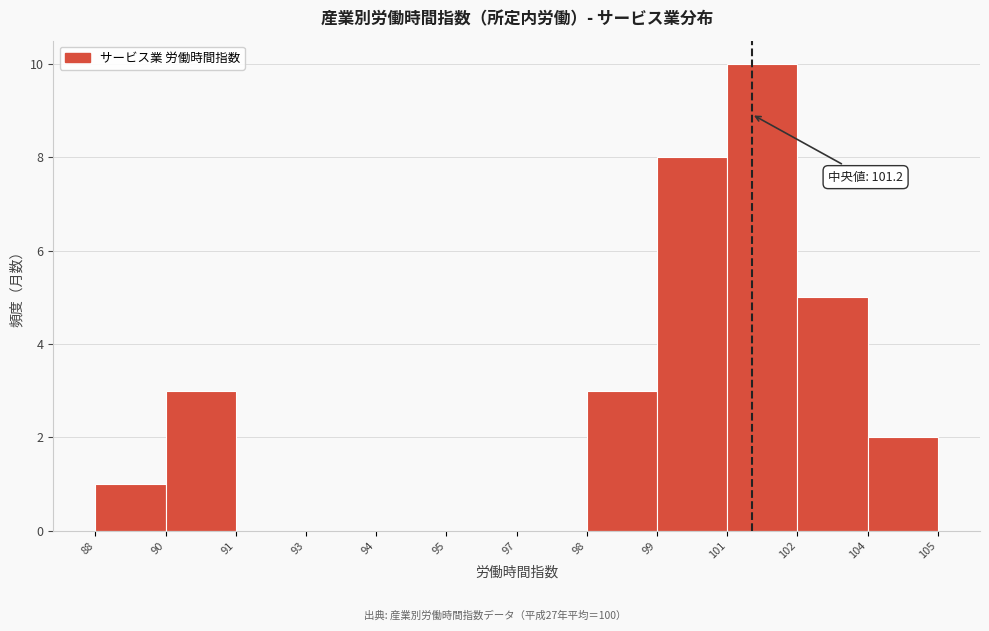

Reading left to right, what are all the values shown in this chart?

88=1	90=3	91=0	93=0	94=0	95=0	97=0	98=3	99=8	101=10	102=5	104=2